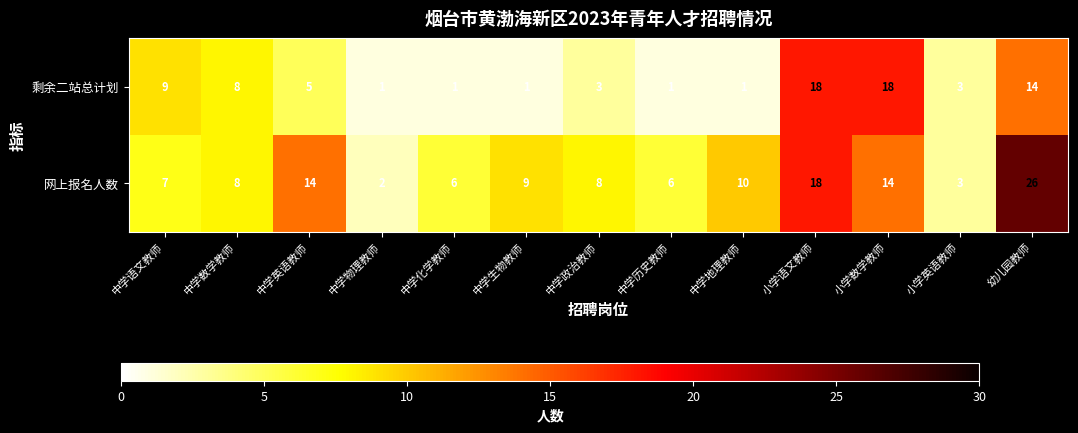

List the series in order of their overall mean, highest first.

网上报名人数, 剩余二站总计划